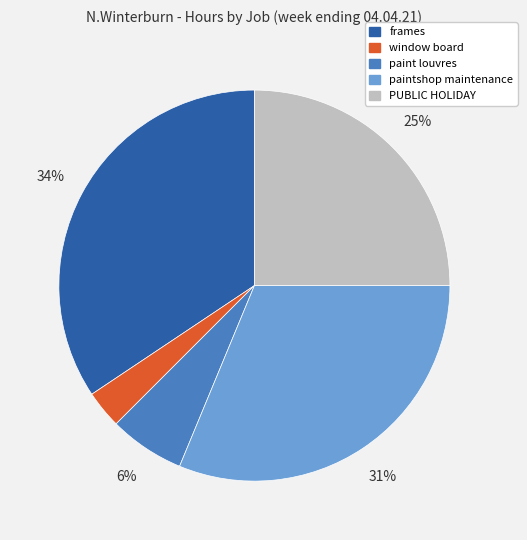

Is there a majority slice in this chart?

No